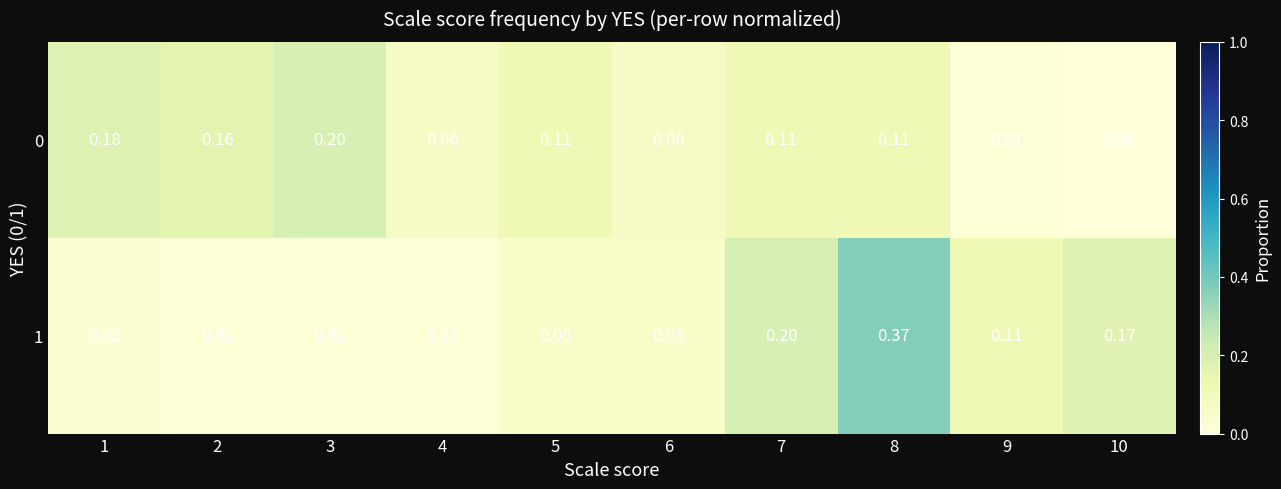

Which label corresponds to the largest value in the chart?

8